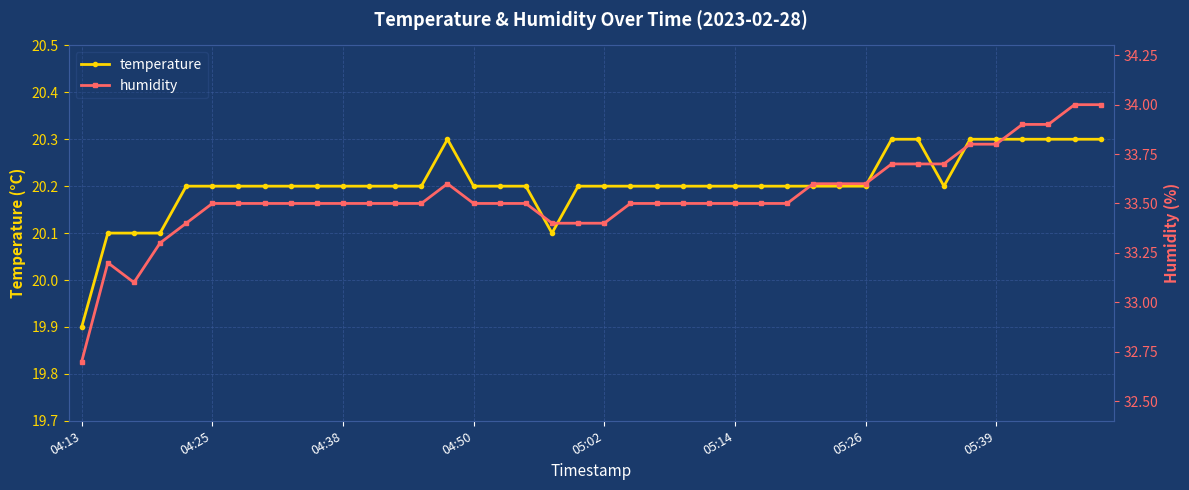

Where is temperature nearest to the value 20?

04:13